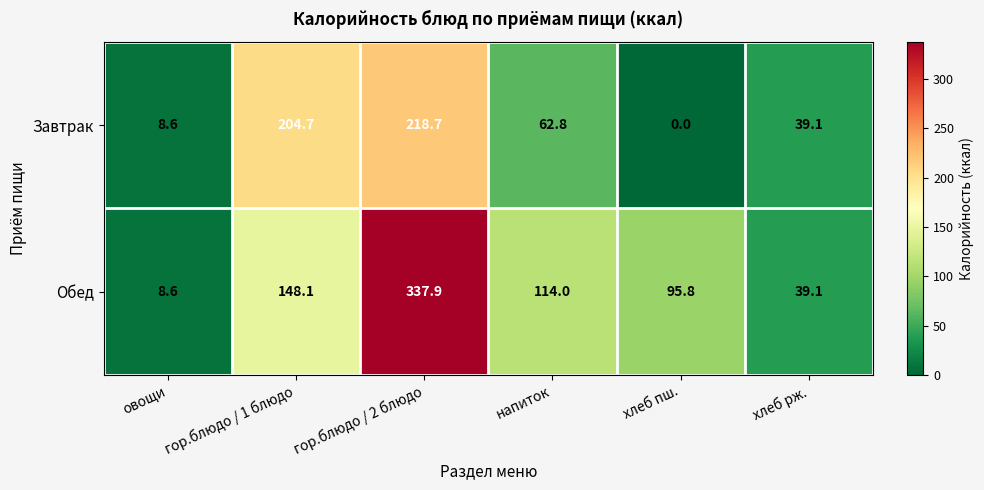

At which label does Обед reach its peak?

гор.блюдо / 2 блюдо